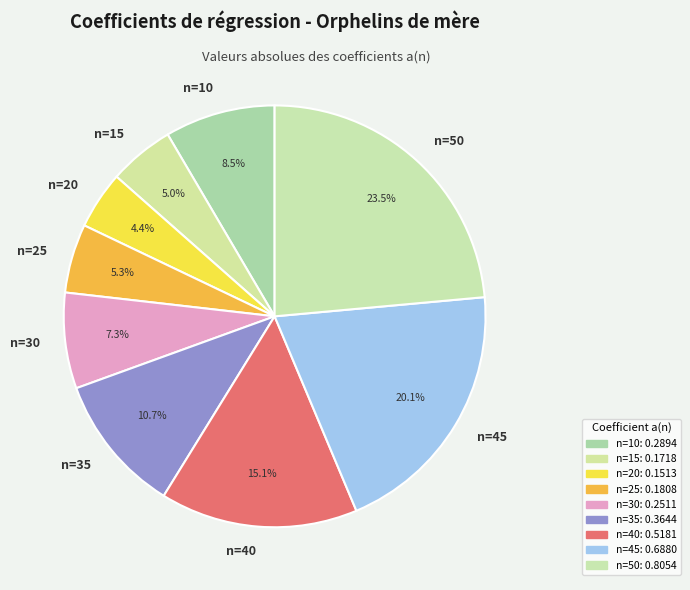

To the nearest percent, what is the average slice percentage?

11%